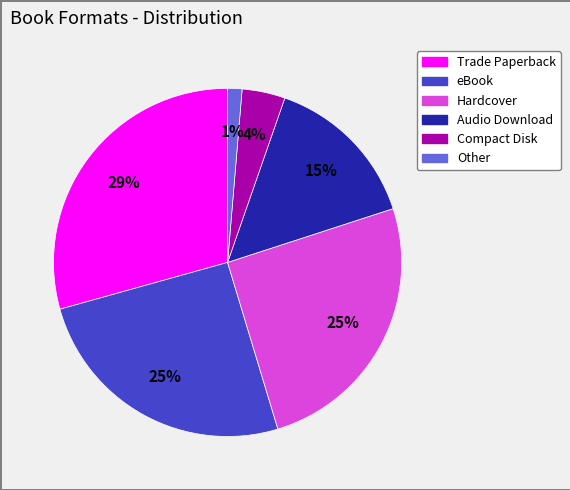

What percentage is the Compact Disk slice, to the nearest percent?

4%